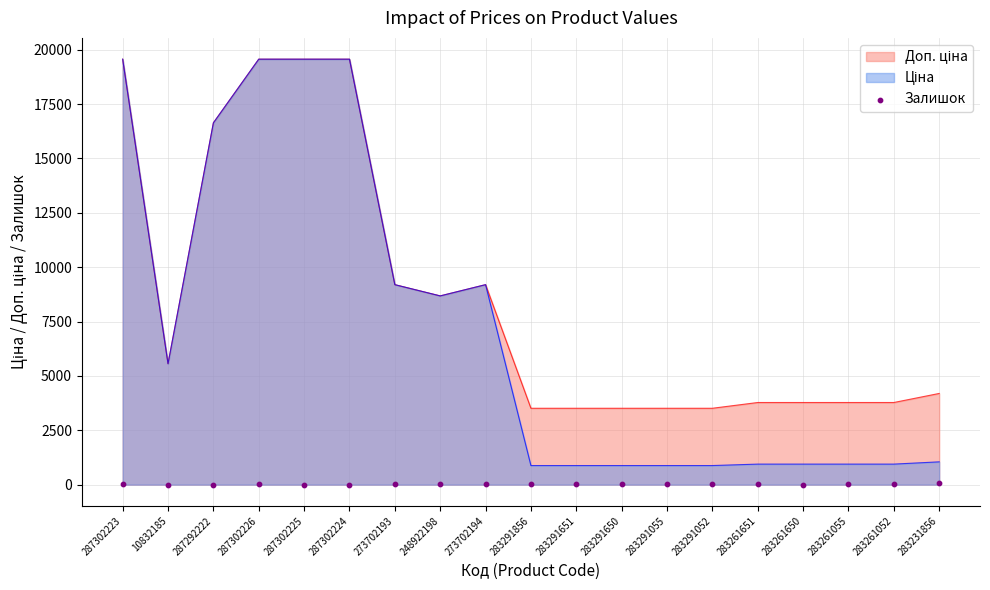

Approximately how many times larger is the value at 283261052 compared to 283261055?

1.9